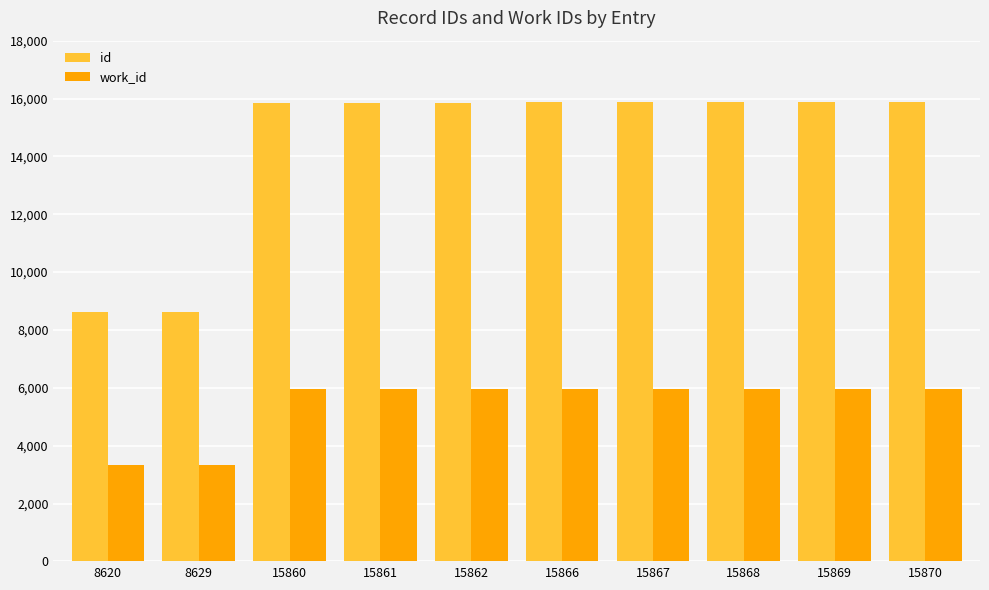

What is the average value of the id series?

14417